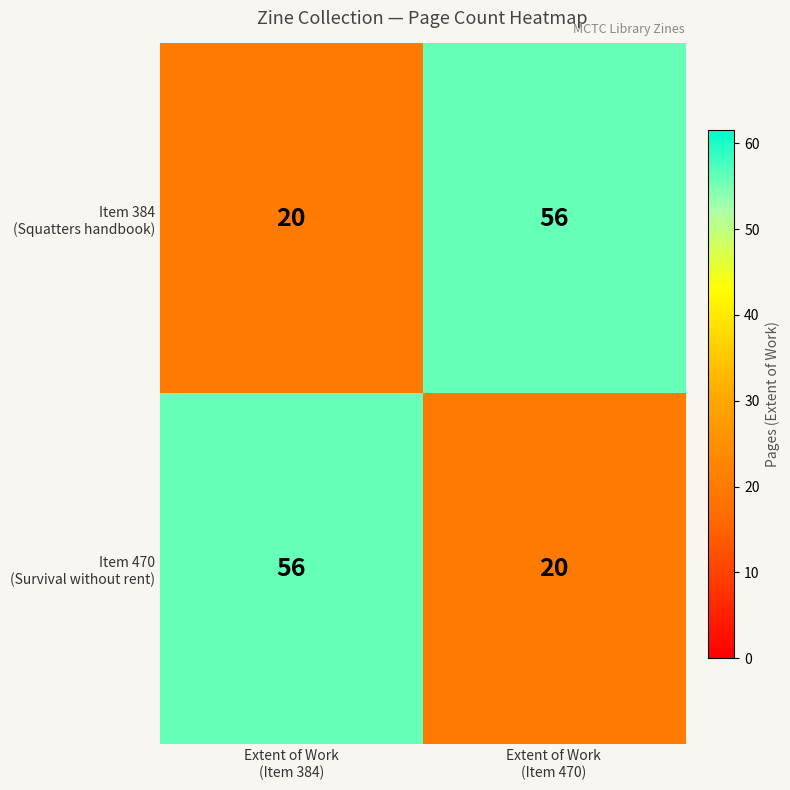

What is the maximum value shown in the chart?

56